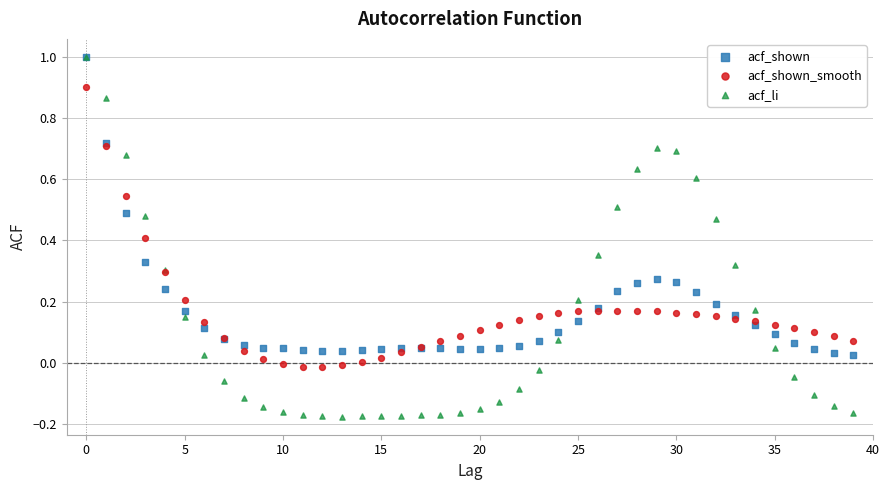

Which series reaches the minimum Y coordinate?

acf_li